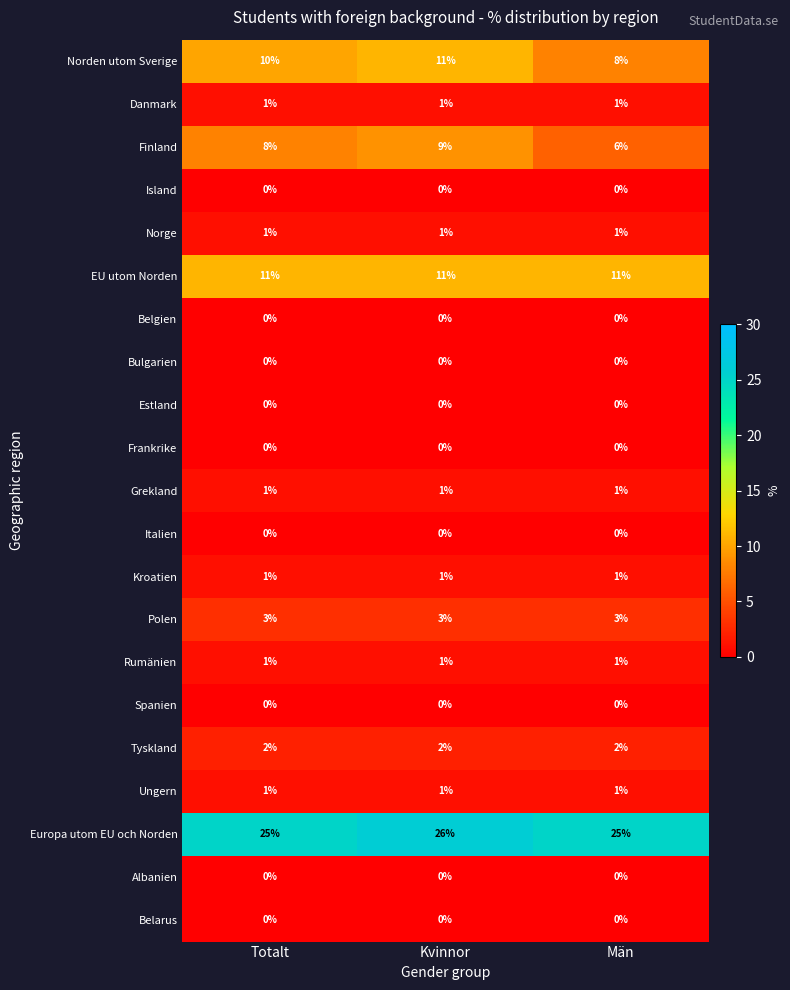

What is the maximum value shown in the chart?

26